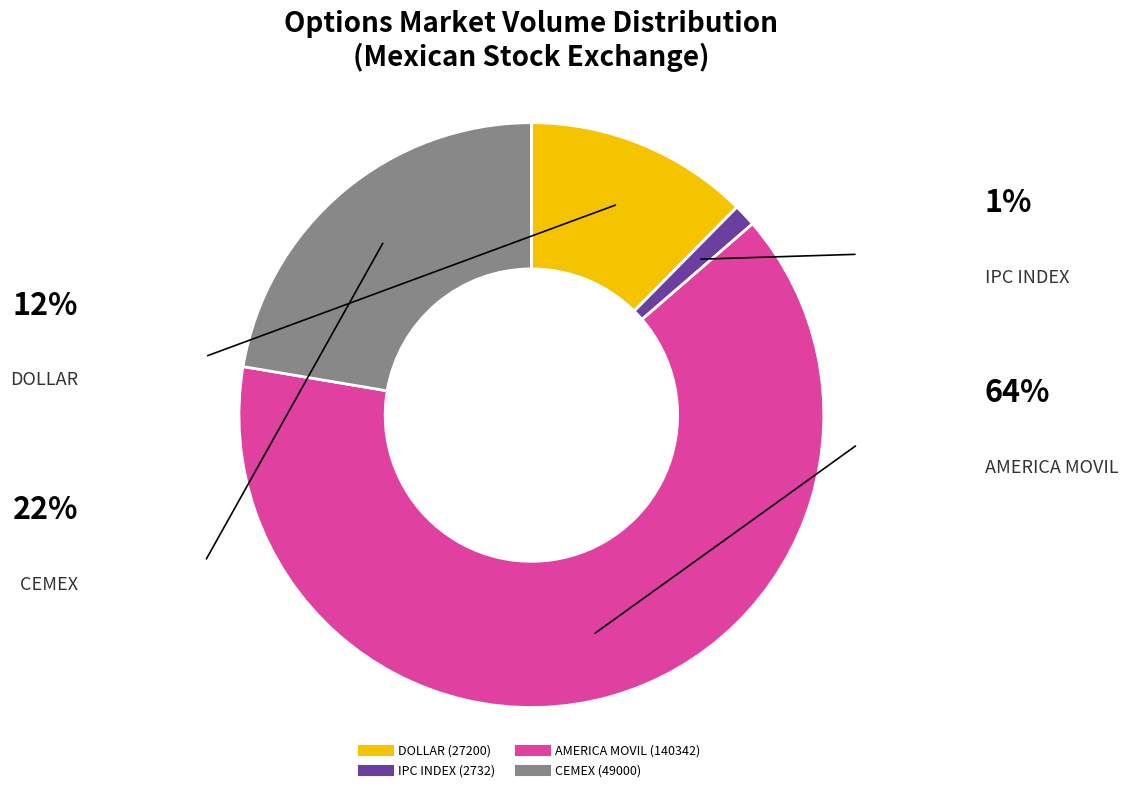

Which slice is the smallest?

IPC INDEX